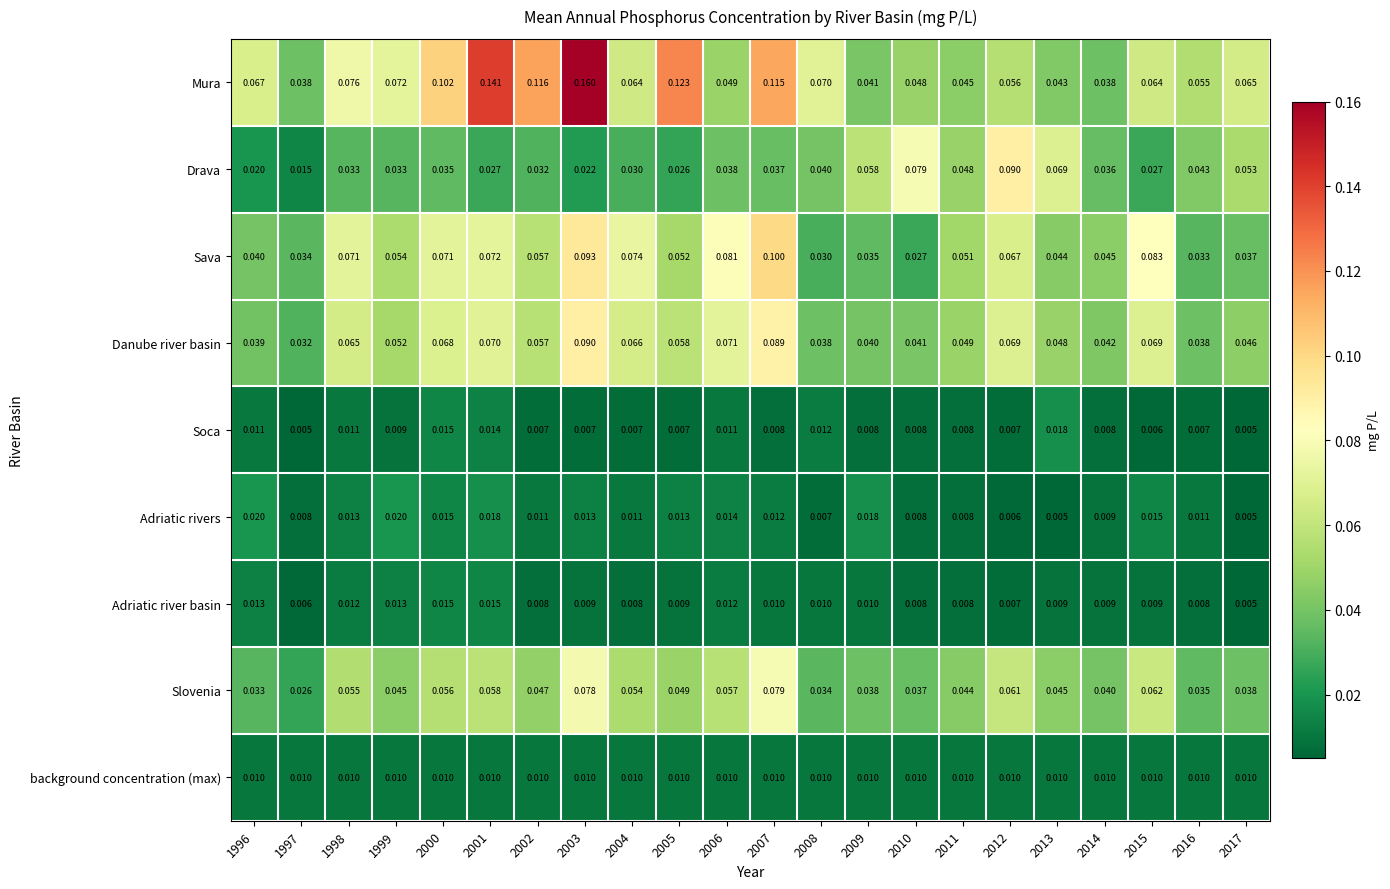

At how many categories does at least one series exceed 0?

22